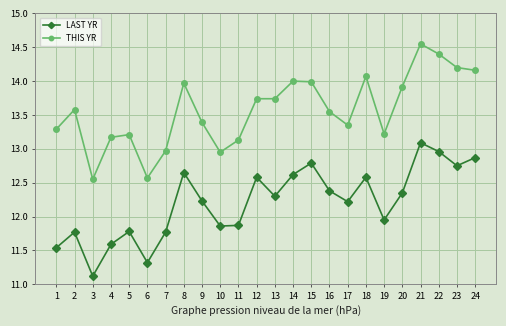

Which series has the largest range (max minus min)?

THIS YR